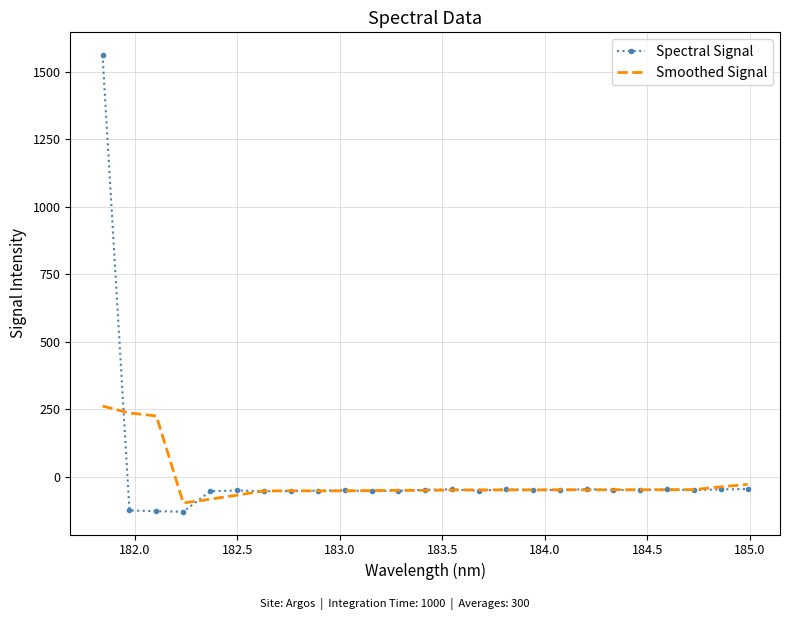

List the series in order of their peak value, lowest first.

Smoothed Signal, Spectral Signal